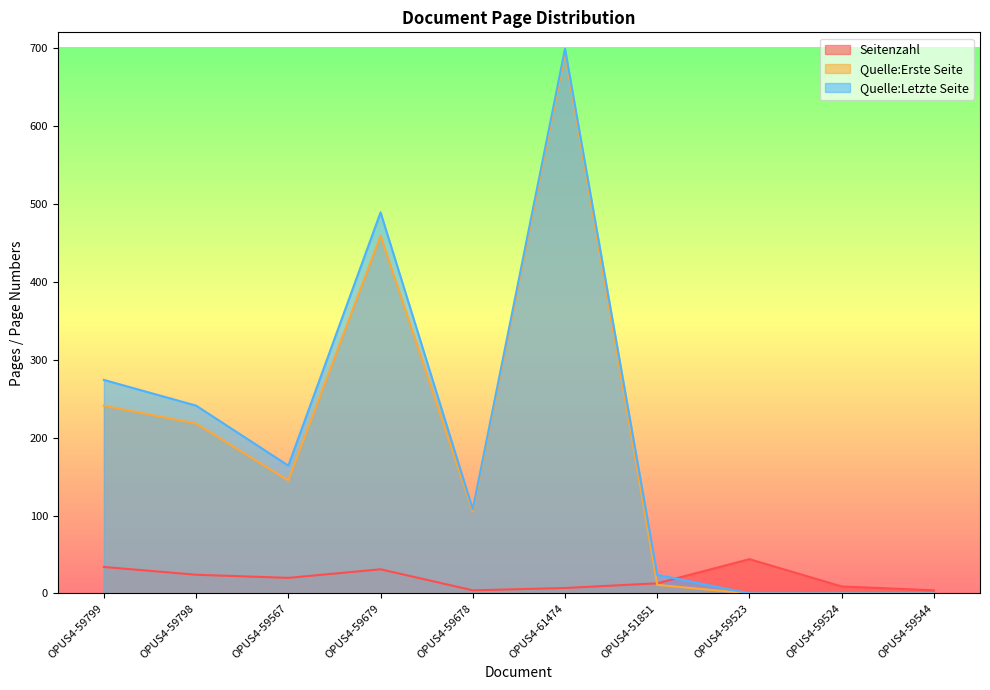

Where does the Quelle:Letzte Seite series first go above 164?

OPUS4-59799